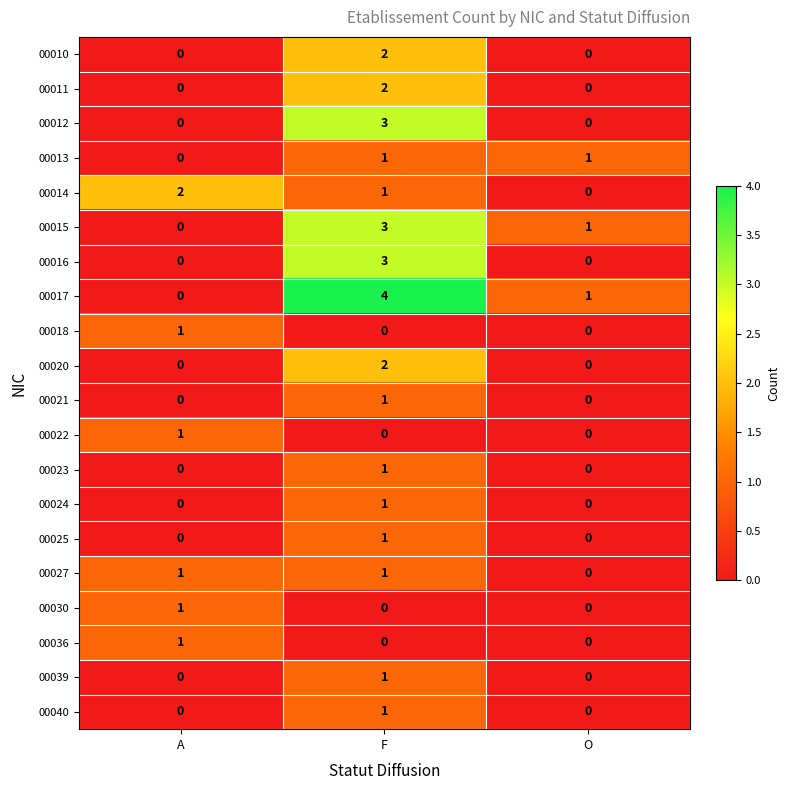

Which category has the highest value in the 00018 series?

A